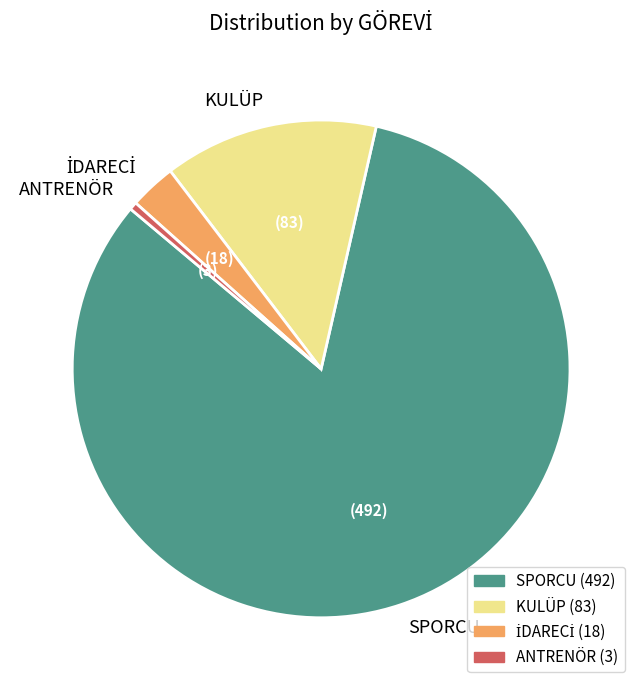

Is there a majority slice in this chart?

Yes